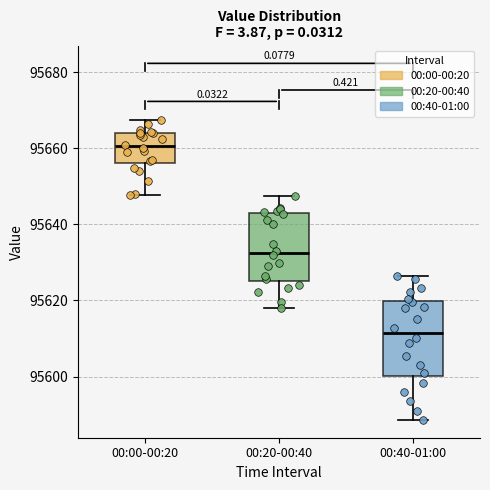

Which box's median line is the lowest?

00:40-01:00